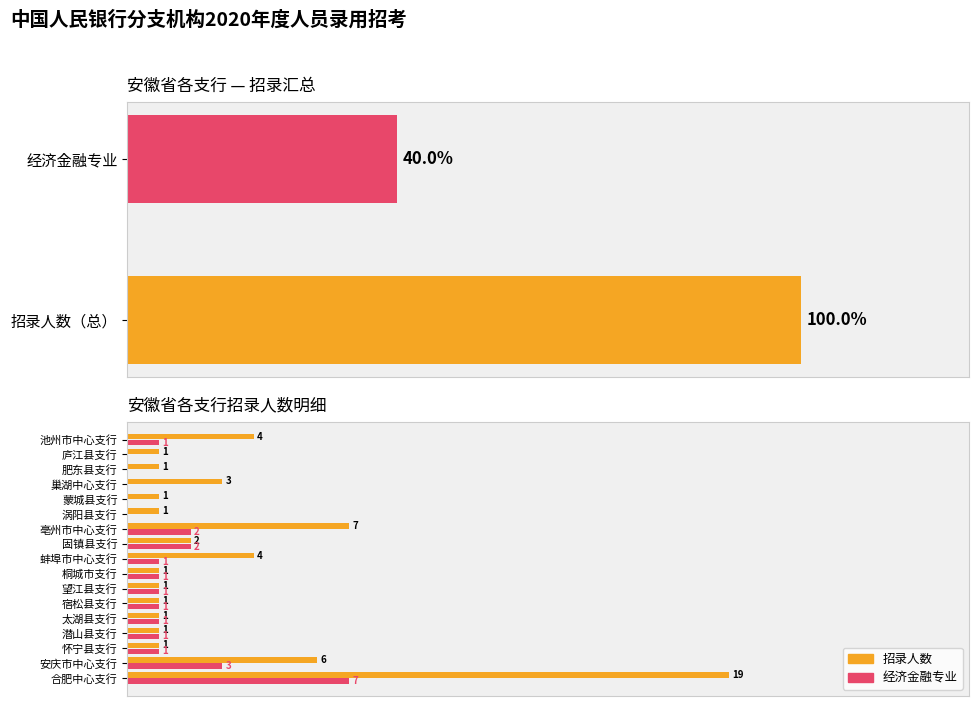

The 经济金融 series shows 4 at 合肥中心支行. True or false?

False